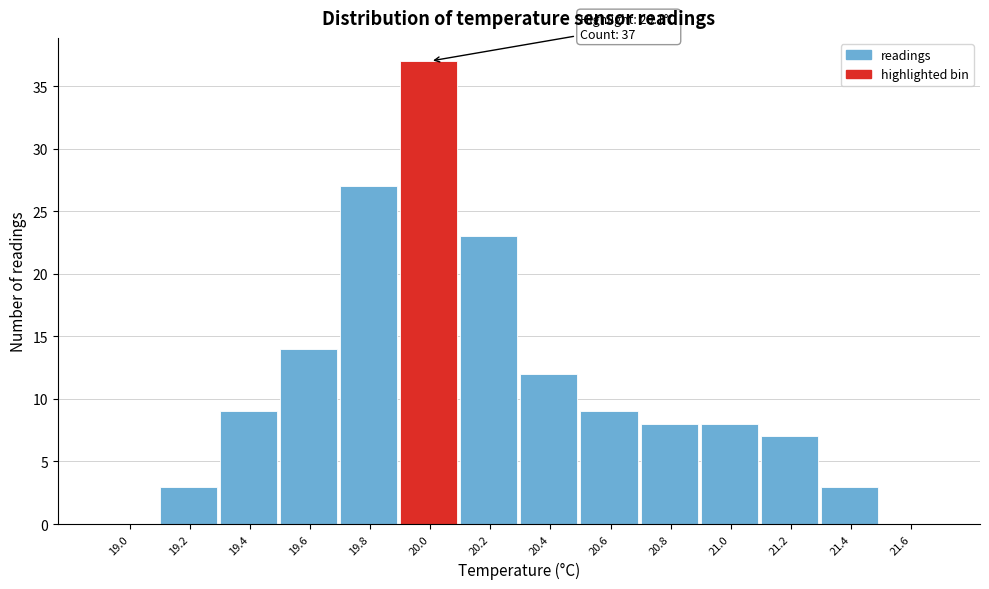

Reading right to left, list all the values displayed in this chart.

21.6=0	21.4=3	21.2=7	21.0=8	20.8=8	20.6=9	20.4=12	20.2=23	20.0=37	19.8=27	19.6=14	19.4=9	19.2=3	19.0=0